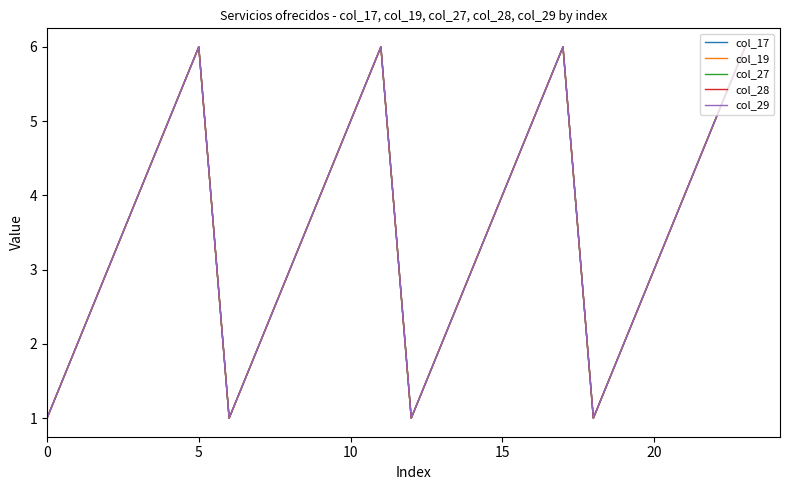

Reading left to right, transcribe all the data shown in this chart.

col_17: 1	2	3	4	5	6	1	2	3	4	5	6	1	2	3	4	5	6	1	2	3	4	5	6
col_19: 1	2	3	4	5	6	1	2	3	4	5	6	1	2	3	4	5	6	1	2	3	4	5	6
col_27: 1	2	3	4	5	6	1	2	3	4	5	6	1	2	3	4	5	6	1	2	3	4	5	6
col_28: 1	2	3	4	5	6	1	2	3	4	5	6	1	2	3	4	5	6	1	2	3	4	5	6
col_29: 1	2	3	4	5	6	1	2	3	4	5	6	1	2	3	4	5	6	1	2	3	4	5	6